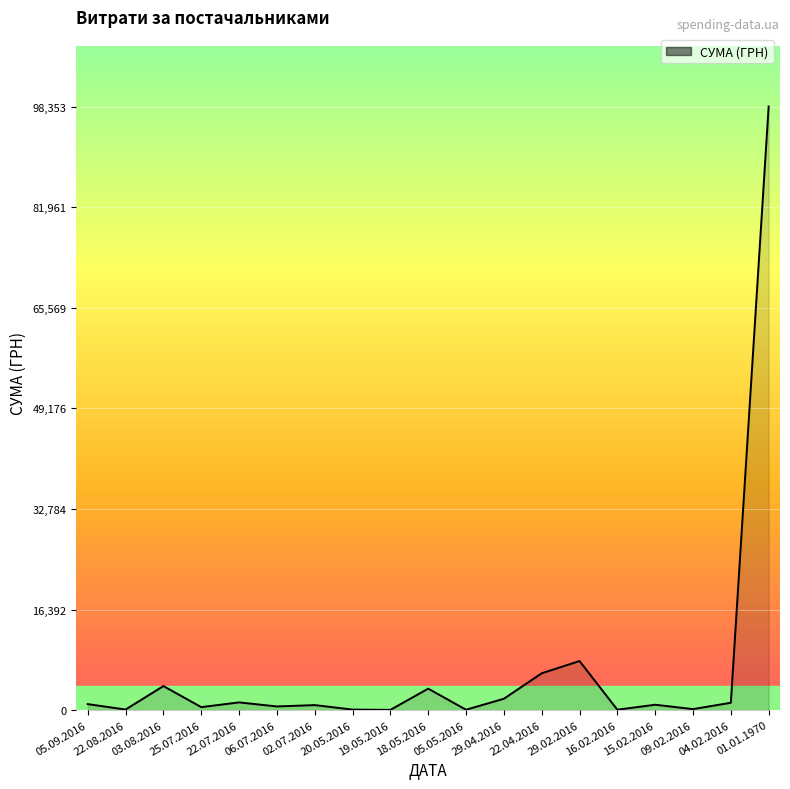

Is it true that the value at 20.05.2016 is 89.7?

True